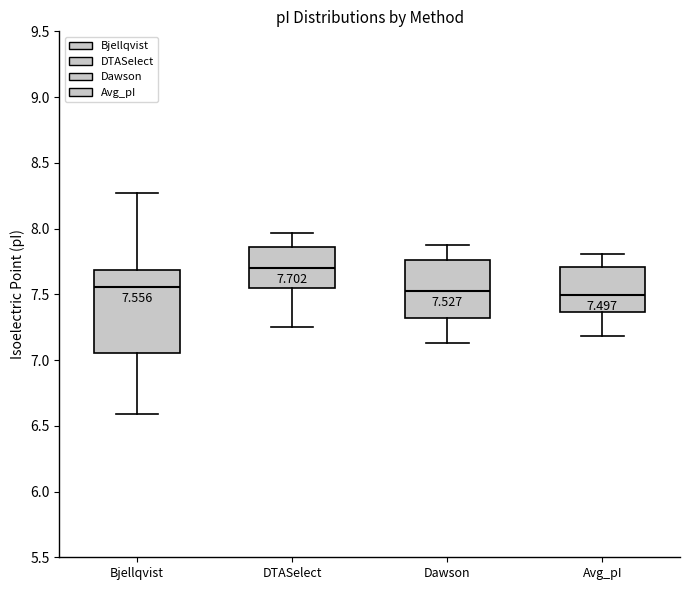

Which box is the tallest, from its lower edge to its upper edge?

Bjellqvist